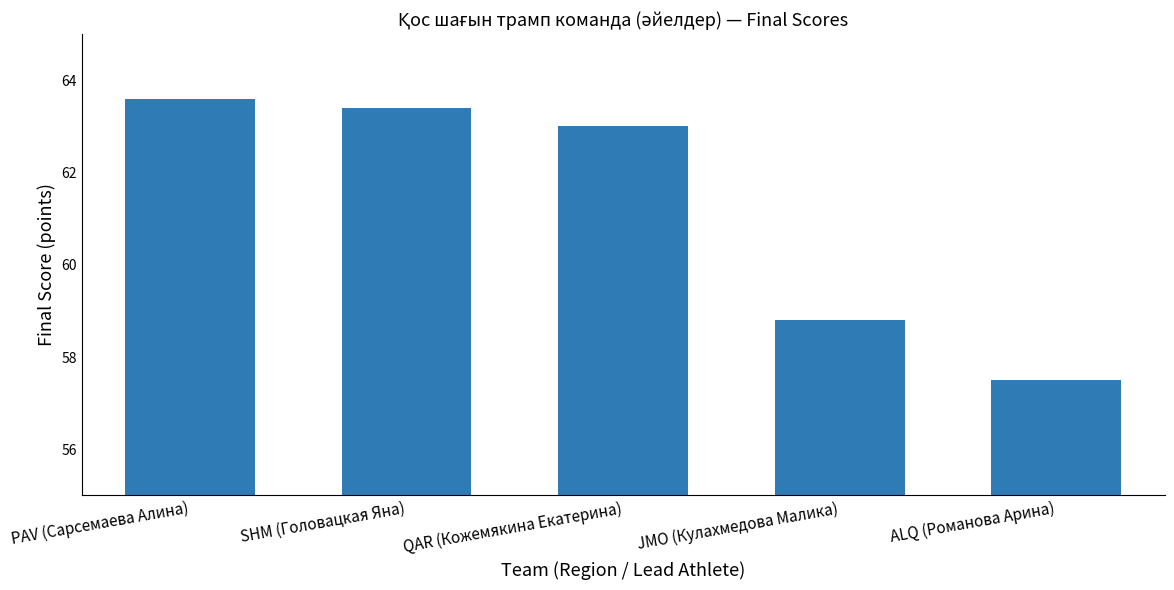

What is the label of the 1st bar from the right?

ALQ (Романова Арина)